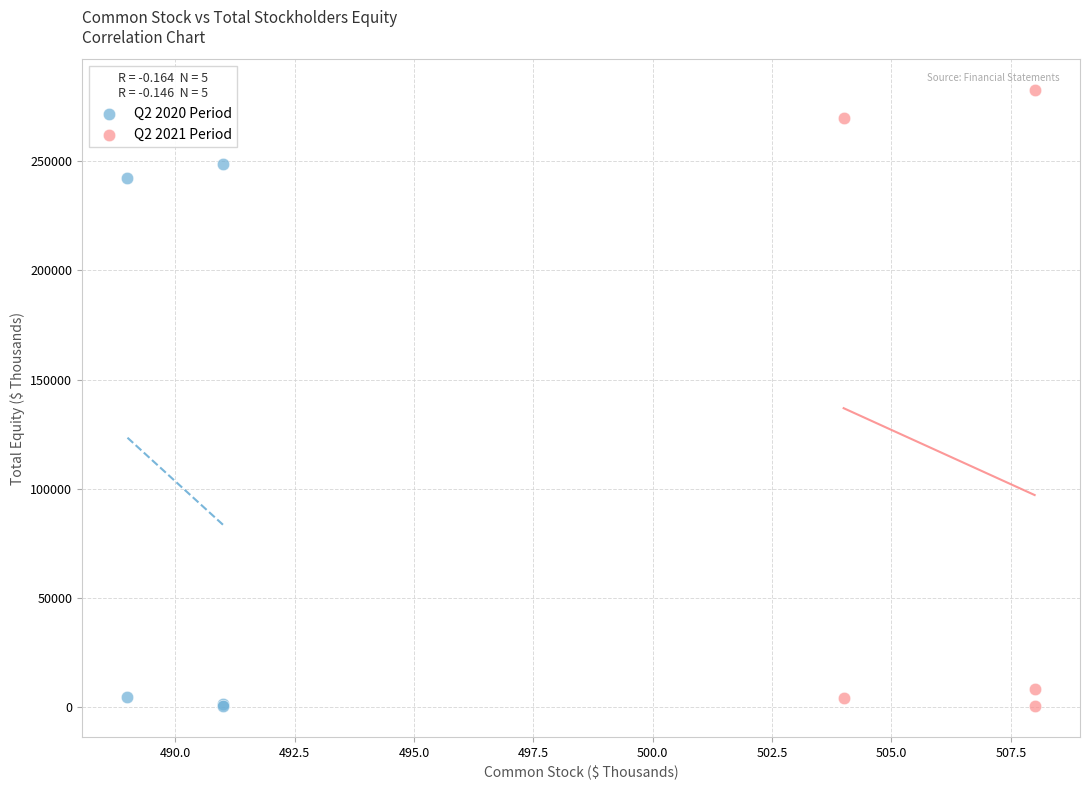

Which series contains the highest Y value?

Q2 2021 Period